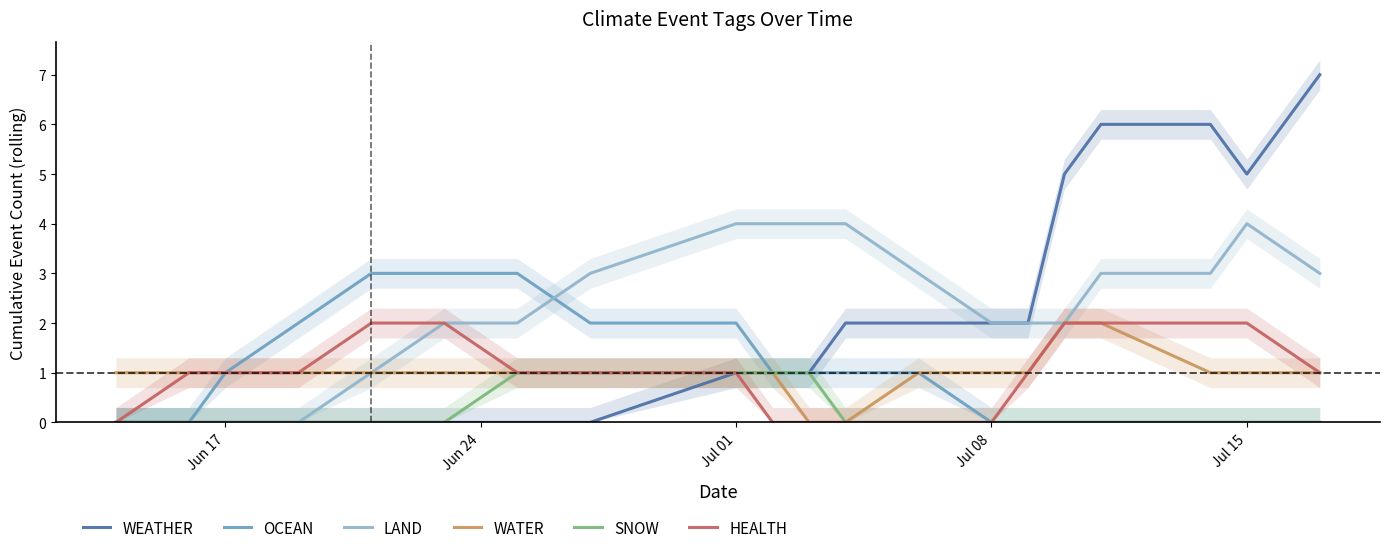

True or false: HEALTH and LAND intersect in this chart.

False